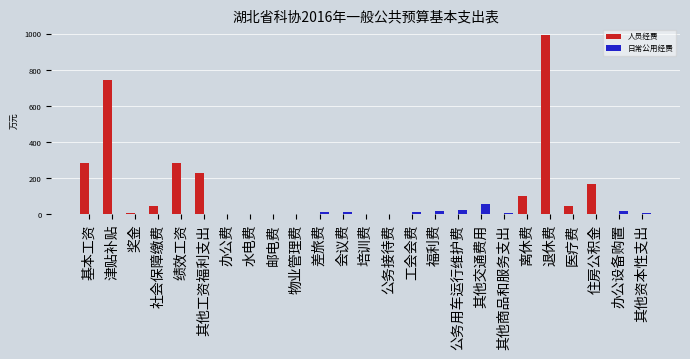

Which series has the largest total across all categories?

人员经费